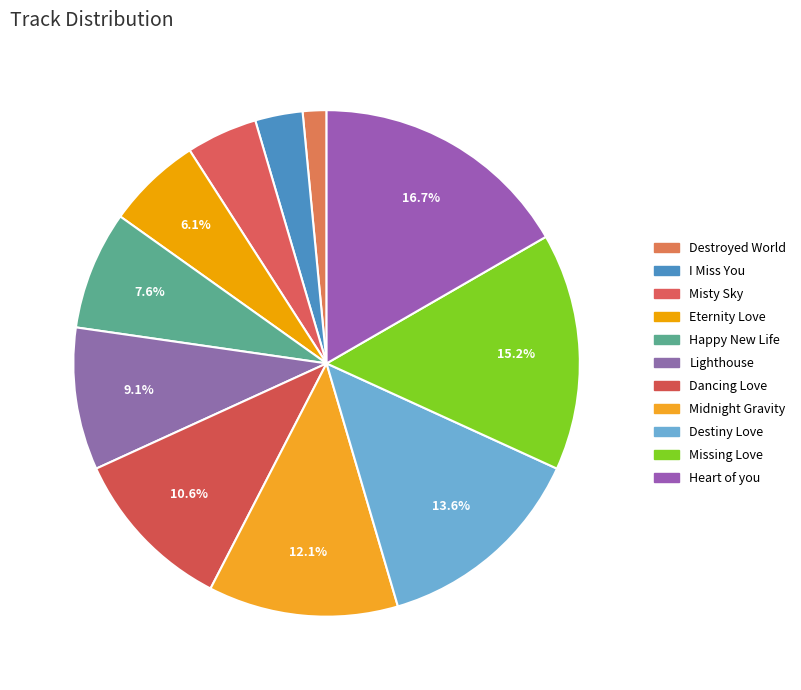

What percentage is the Heart of you slice, to the nearest percent?

17%